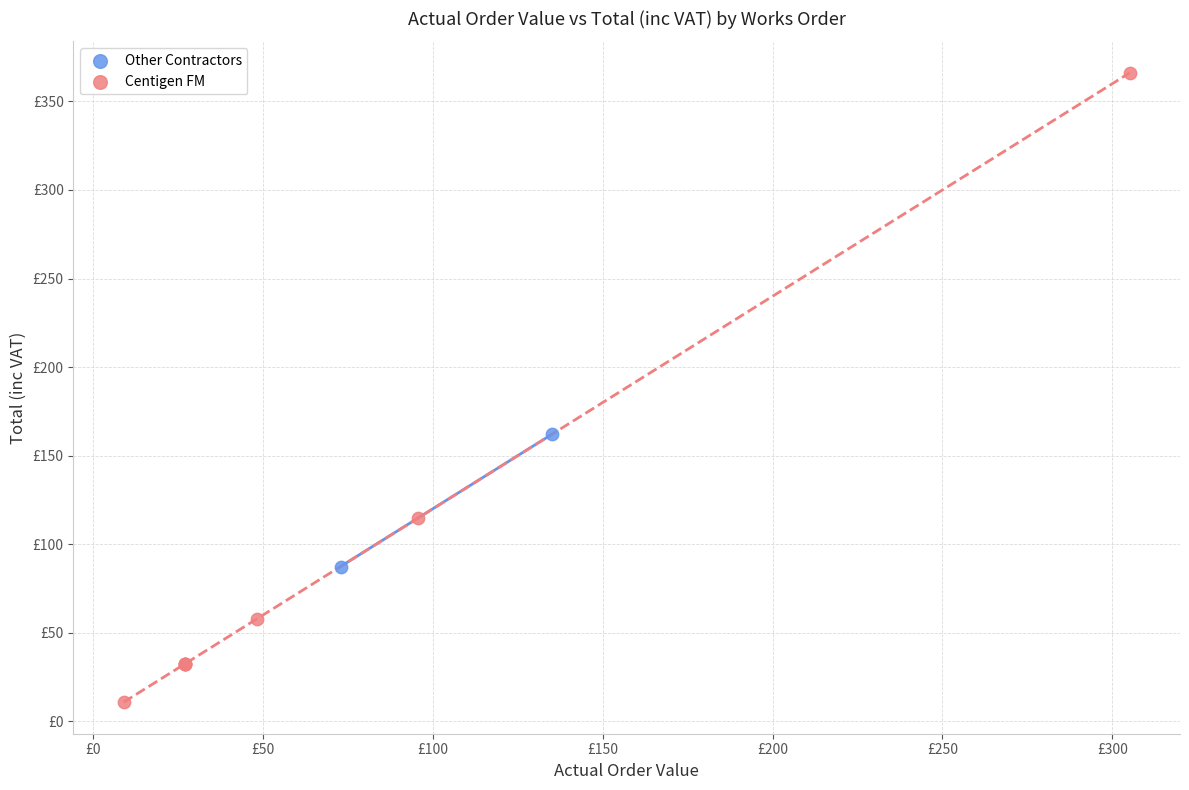

Which series reaches the minimum Y coordinate?

Centigen FM